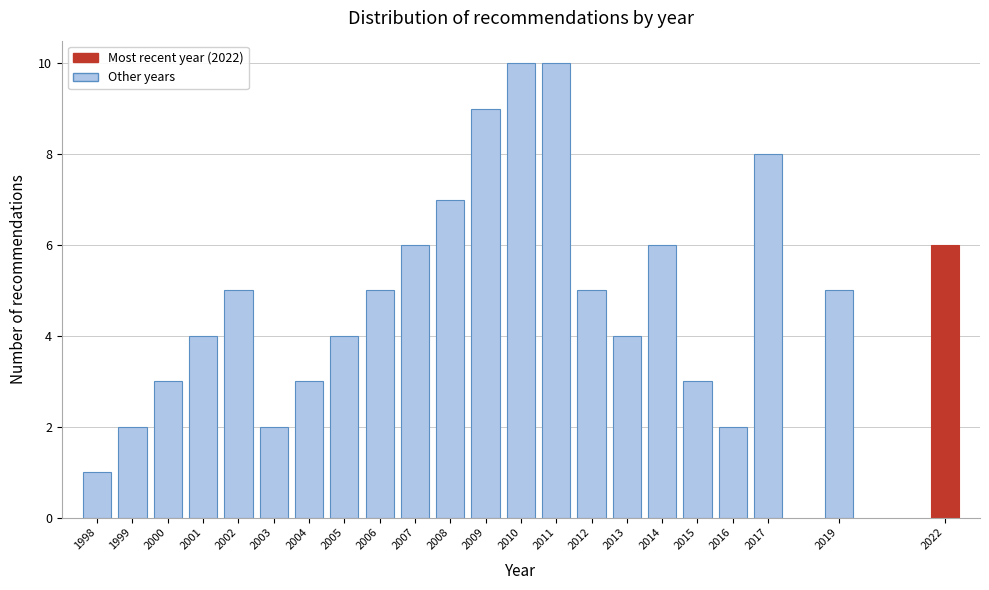

Reading left to right, transcribe all the data shown in this chart.

1	2	3	4	5	2	3	4	5	6	7	9	10	10	5	4	6	3	2	8	5	6